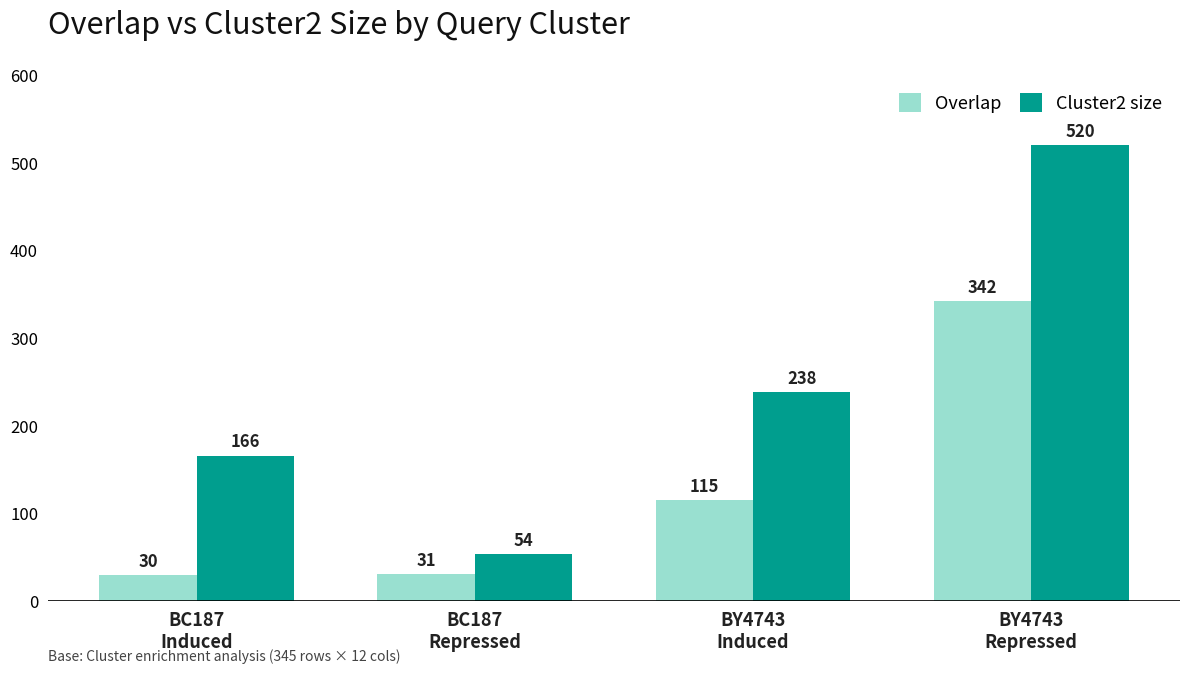

At which label is Overlap closest to 186?

BY4743
Induced